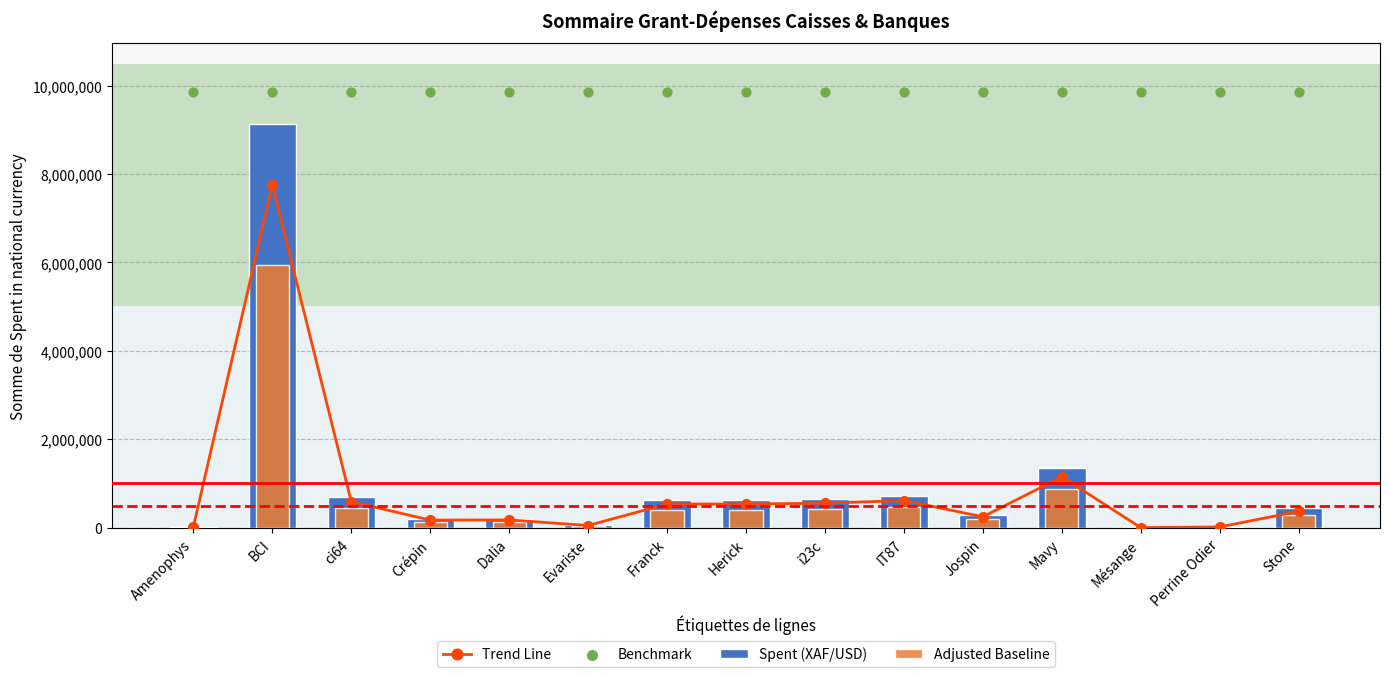

Which series contains the highest Y value?

Benchmark